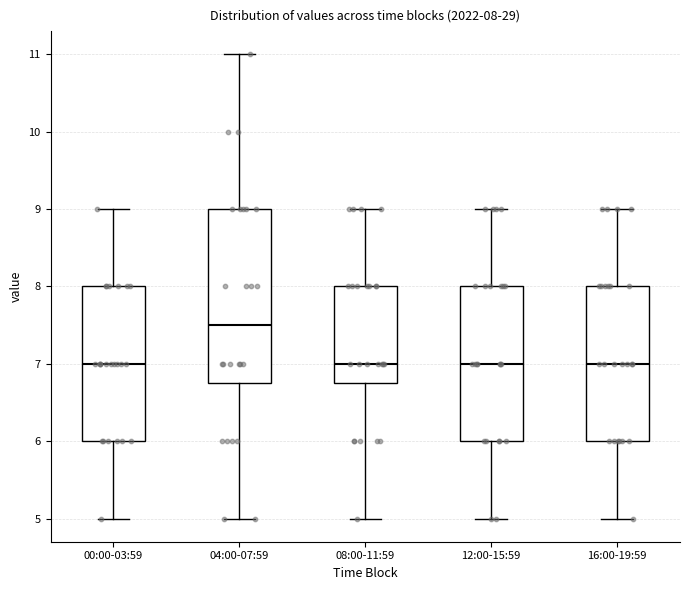

Which box has the highest median line?

04:00-07:59